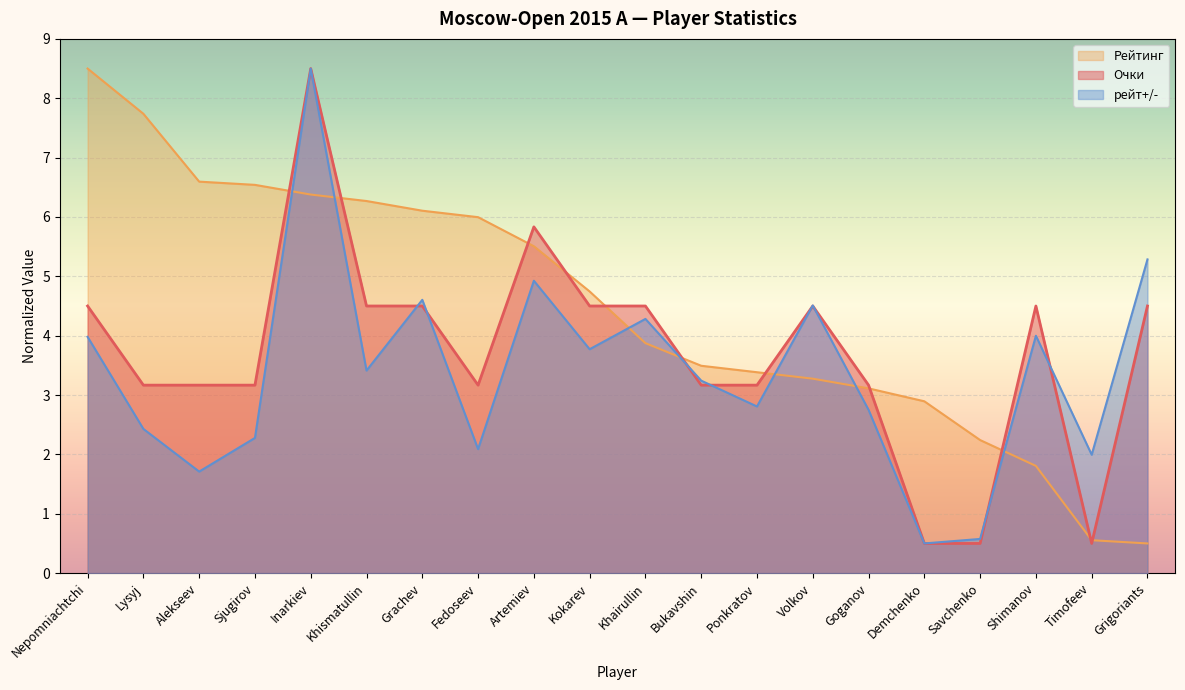

The value of Рейтинг at Kokarev is 4.7. True or false?

True